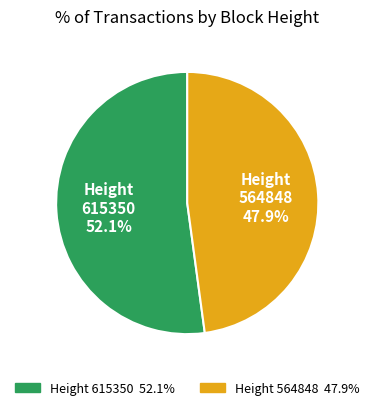

Combined, what portion of the pie is Height 564848 and Height 615350?

100.0%